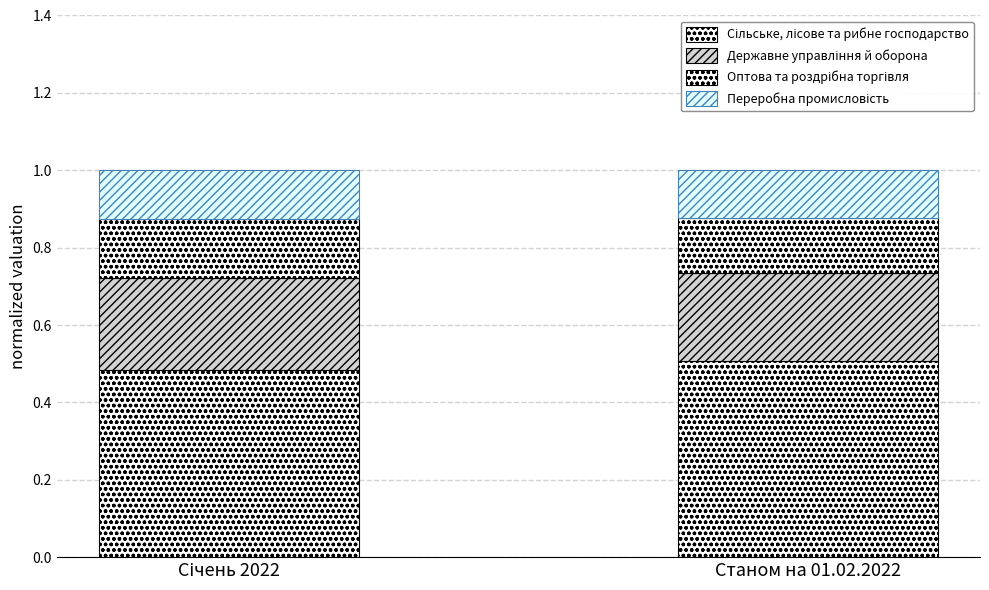

How many series are shown in this chart?

4